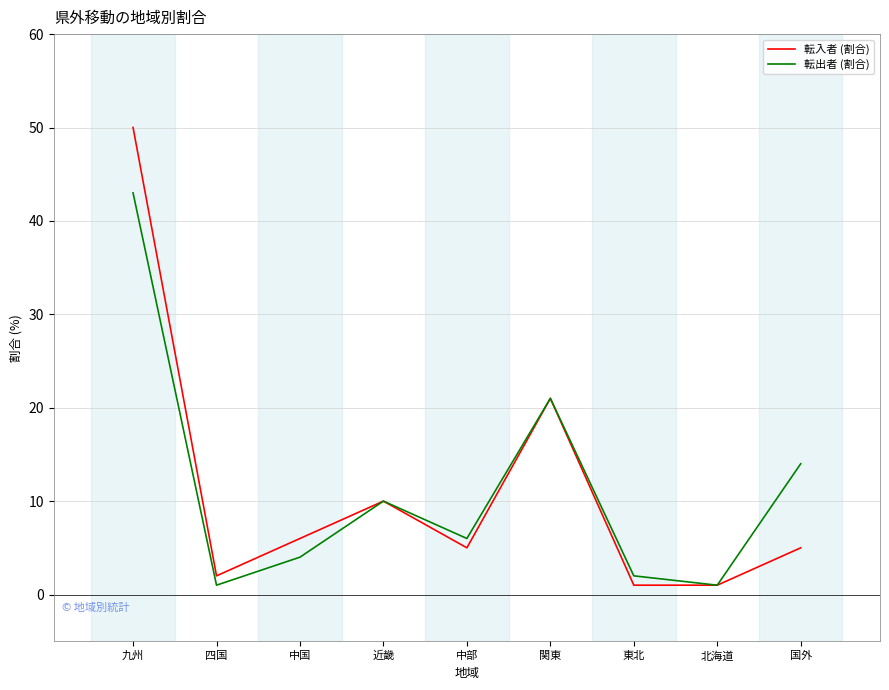

Between 四国 and 中部, which series saw the biggest shift?

転出者 (割合)